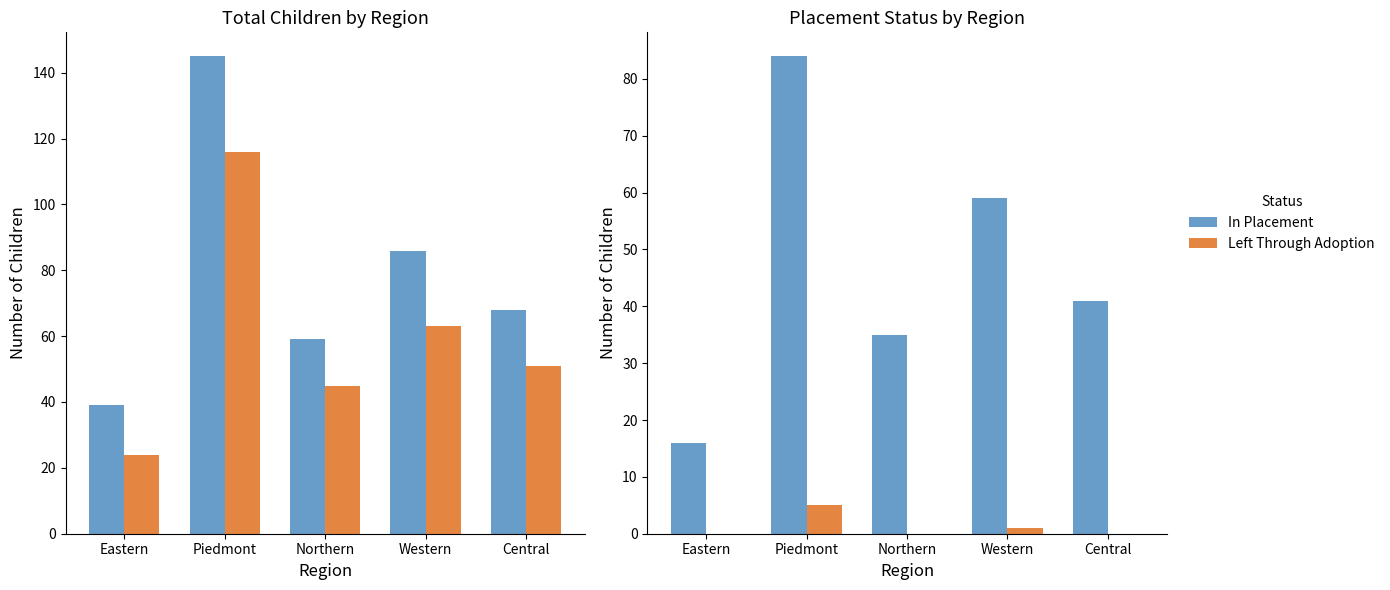

How many values in Left Through Adoption are above zero?

2